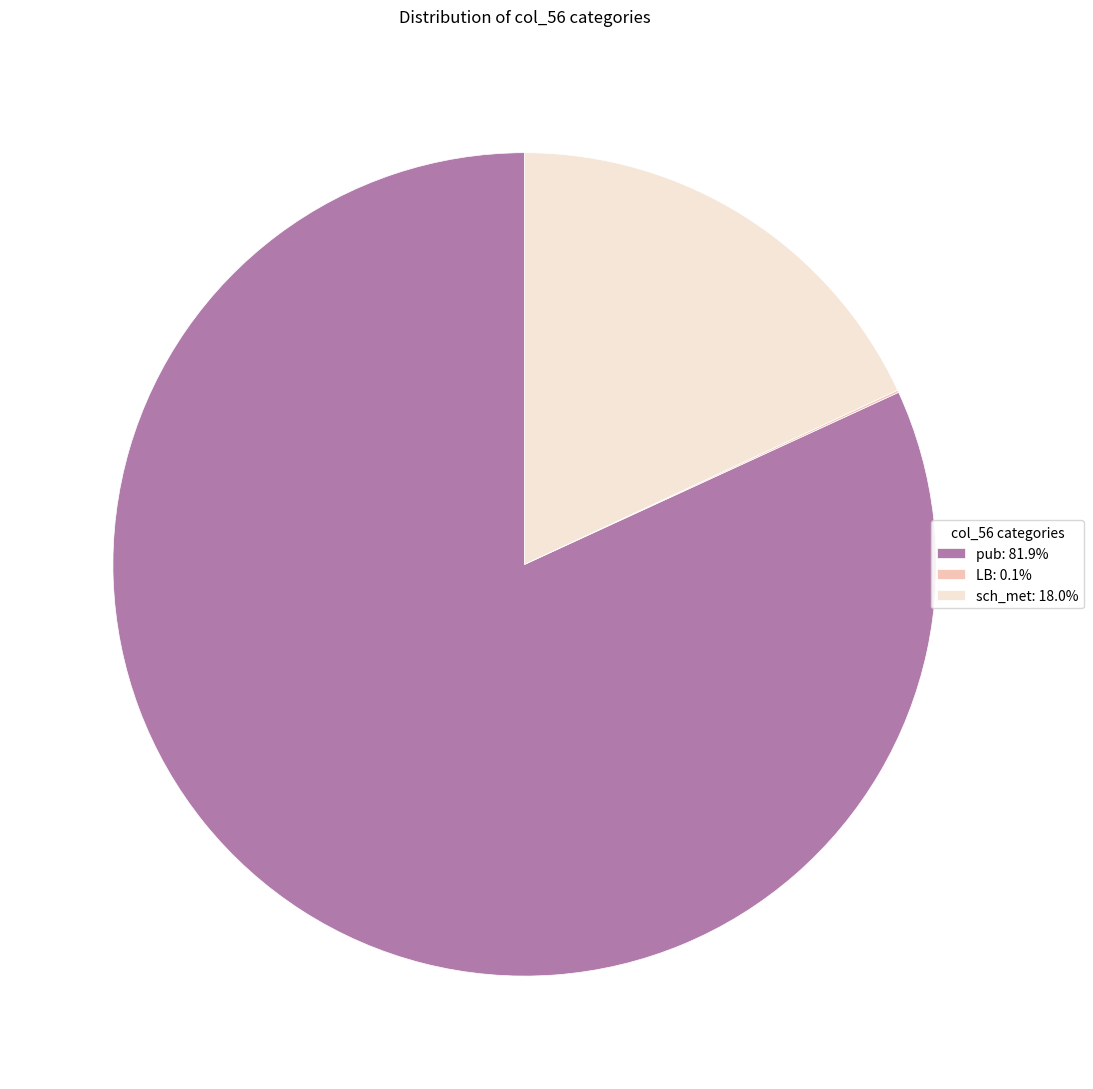

Is sch_met: 18.0% the majority of the pie?

No